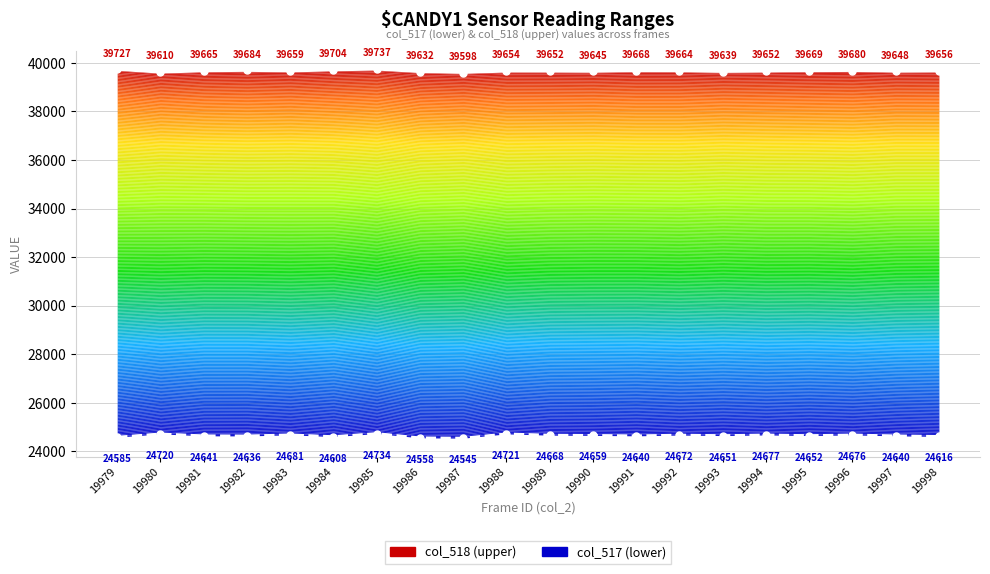

Rank the series by their average value, from highest to lowest.

col_518 (upper), col_517 (lower)